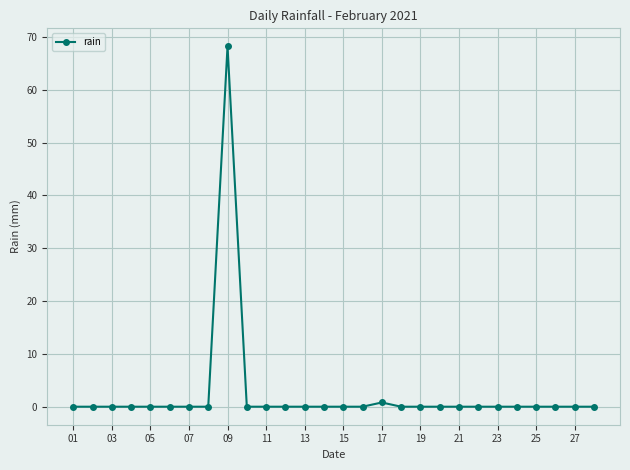

True or false: there are more than 0 points higher than both neighbors.

True